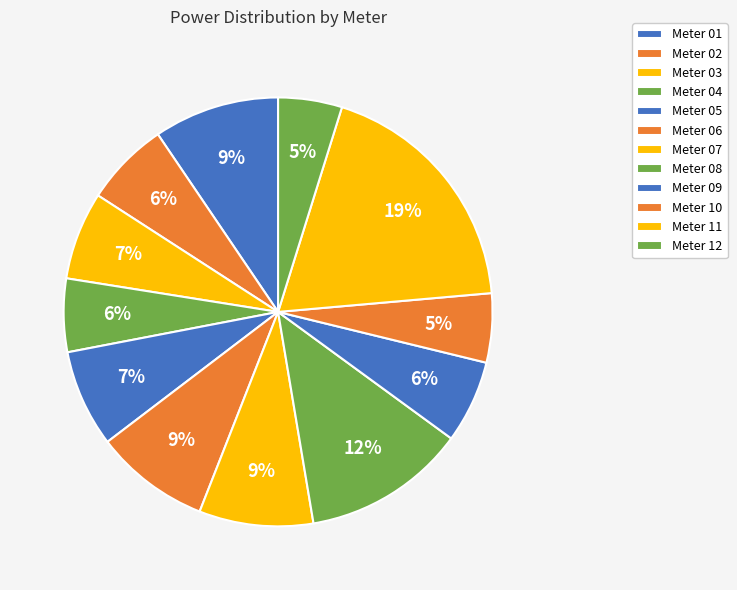

How many segments does this pie chart have?

12